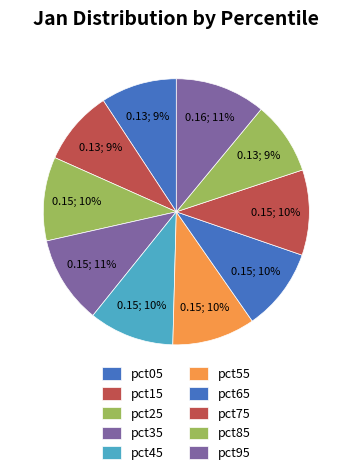

Is there a majority slice in this chart?

No